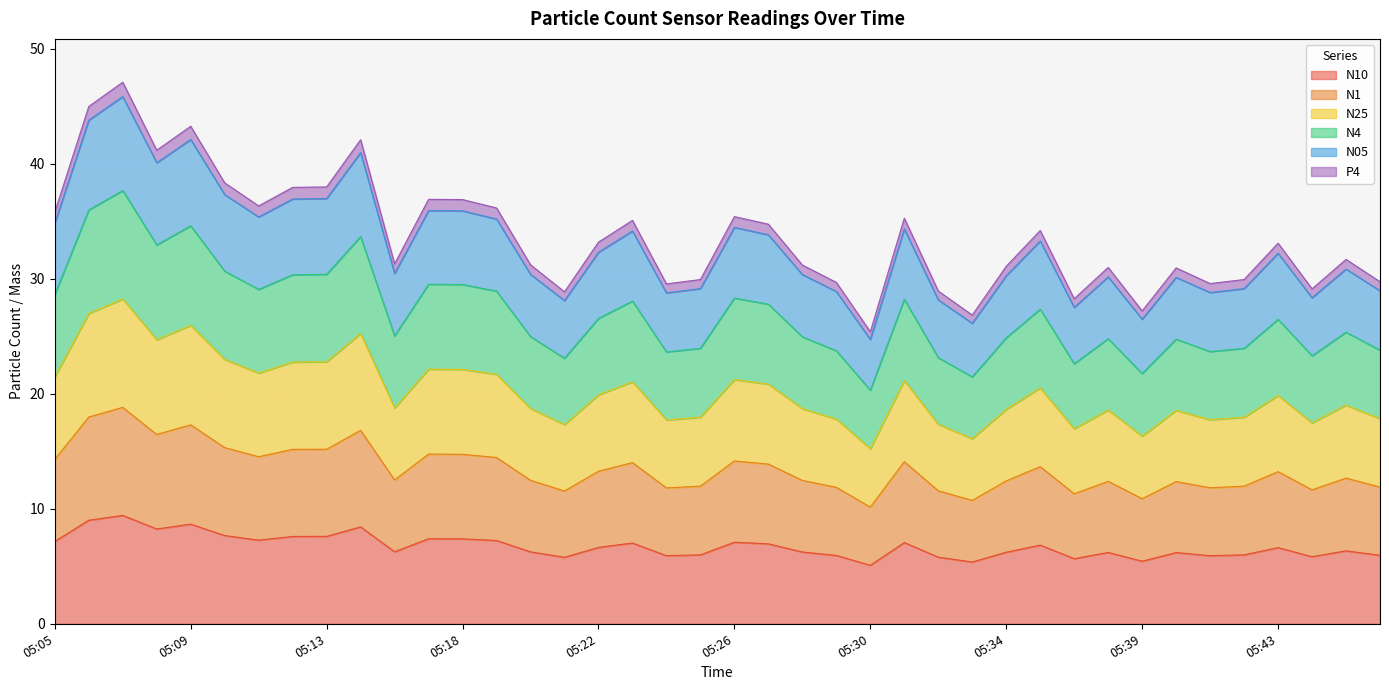

At which label does N1 reach its peak?

05:07